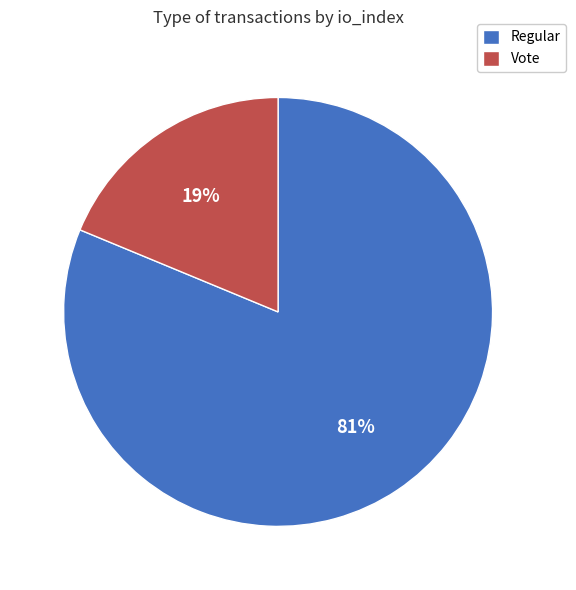

Is there any slice that represents more than half of the pie?

Yes